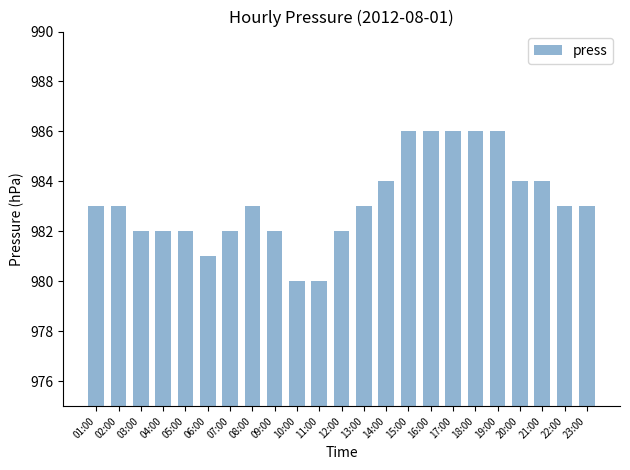

What is the smallest value displayed?

980